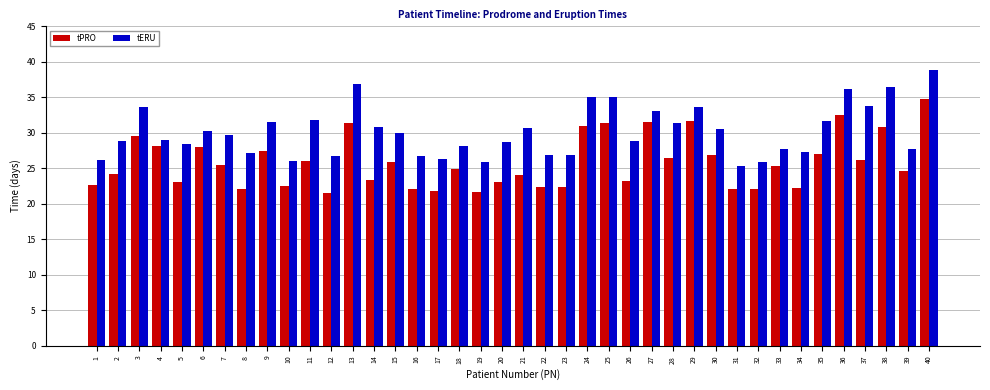

Which series changed the most between 6 and 10?

tPRO